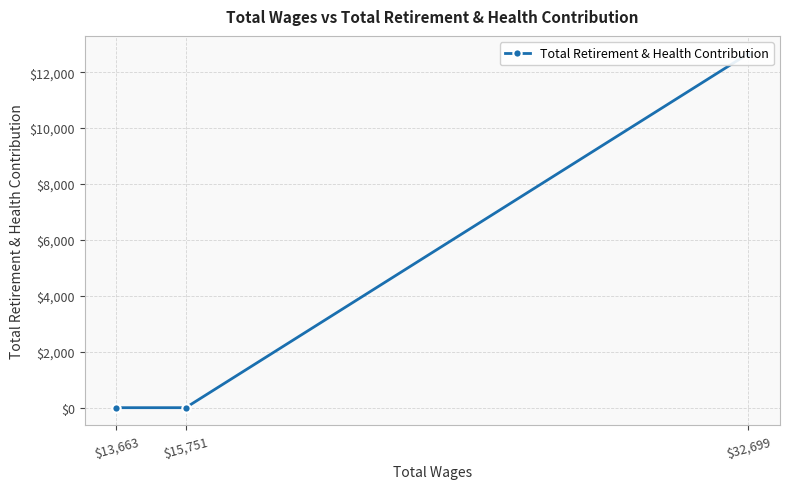

Does the chart have visible grid lines?

Yes